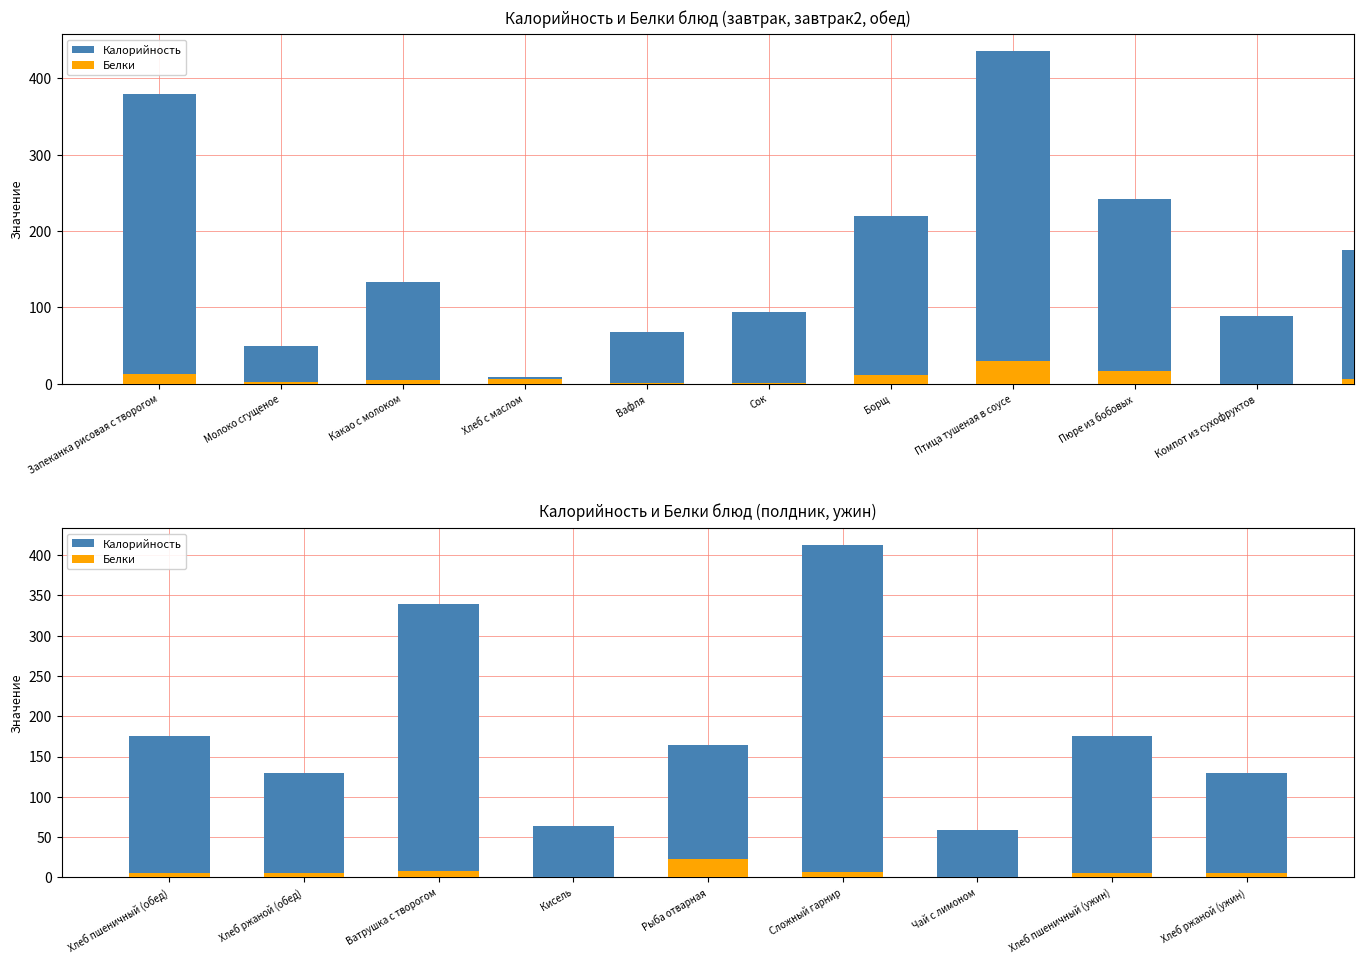

The value of Калорийность at Чай с лимоном is 39. True or false?

False